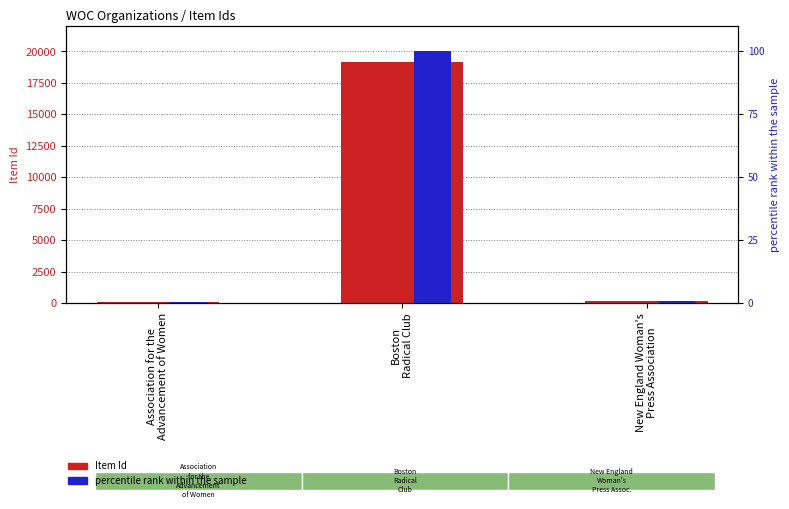

Rank the categories by percentile rank within the sample value from lowest to highest.

Association for the
Advancement of Women, New England Woman's
Press Association, Boston
Radical Club